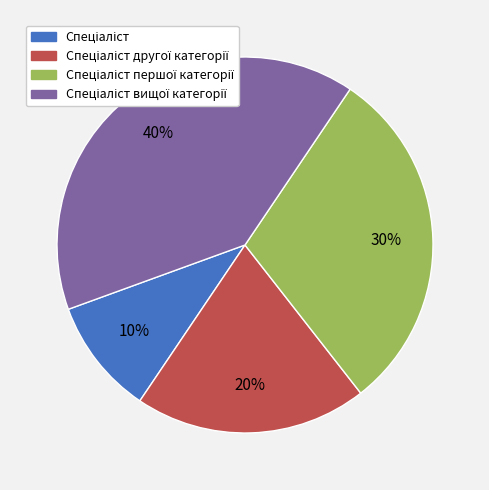

Does any single category account for the majority?

No